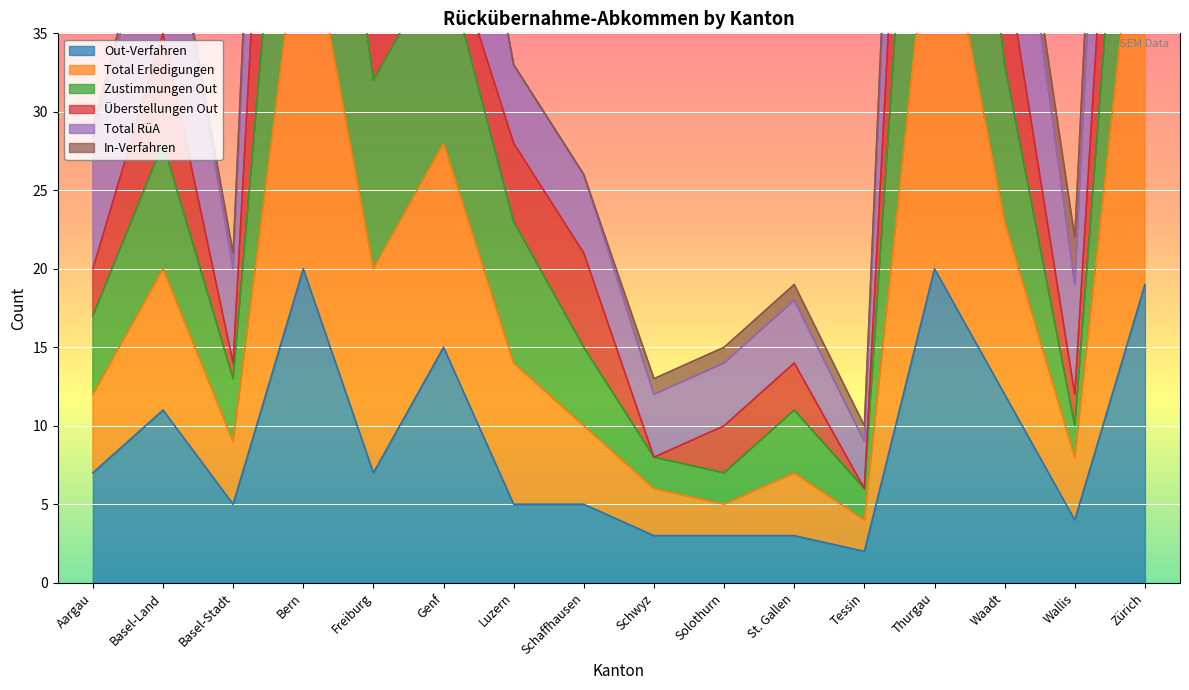

At how many categories does at least one series exceed 43?

3